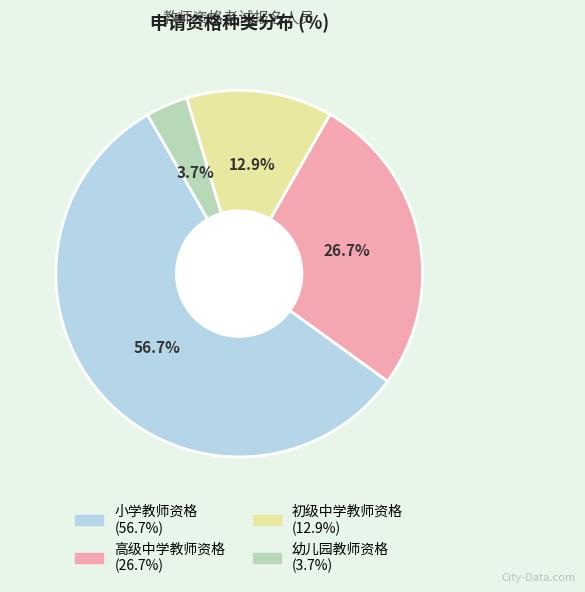

To the nearest percent, what is the average slice percentage?

25%